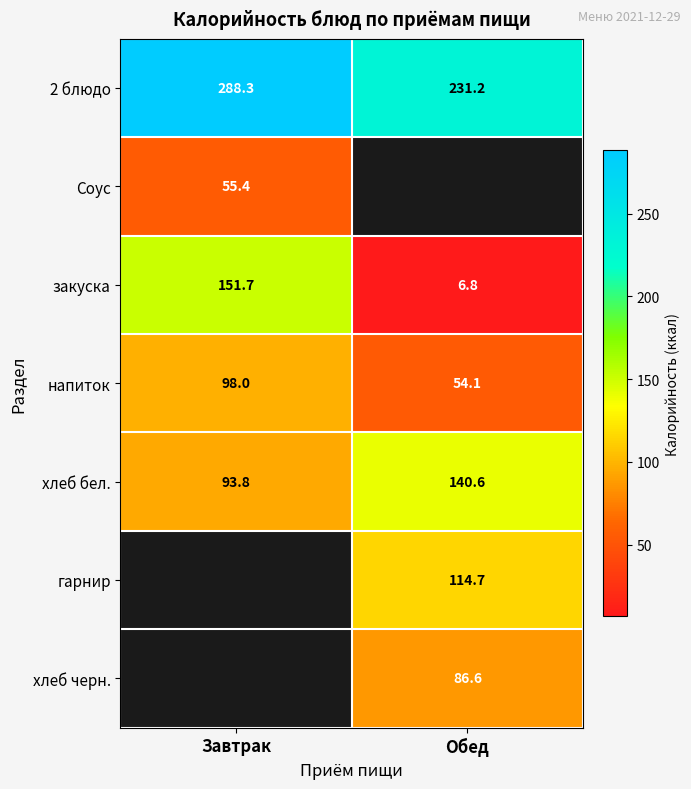

Rank the categories by напиток value from lowest to highest.

Обед, Завтрак